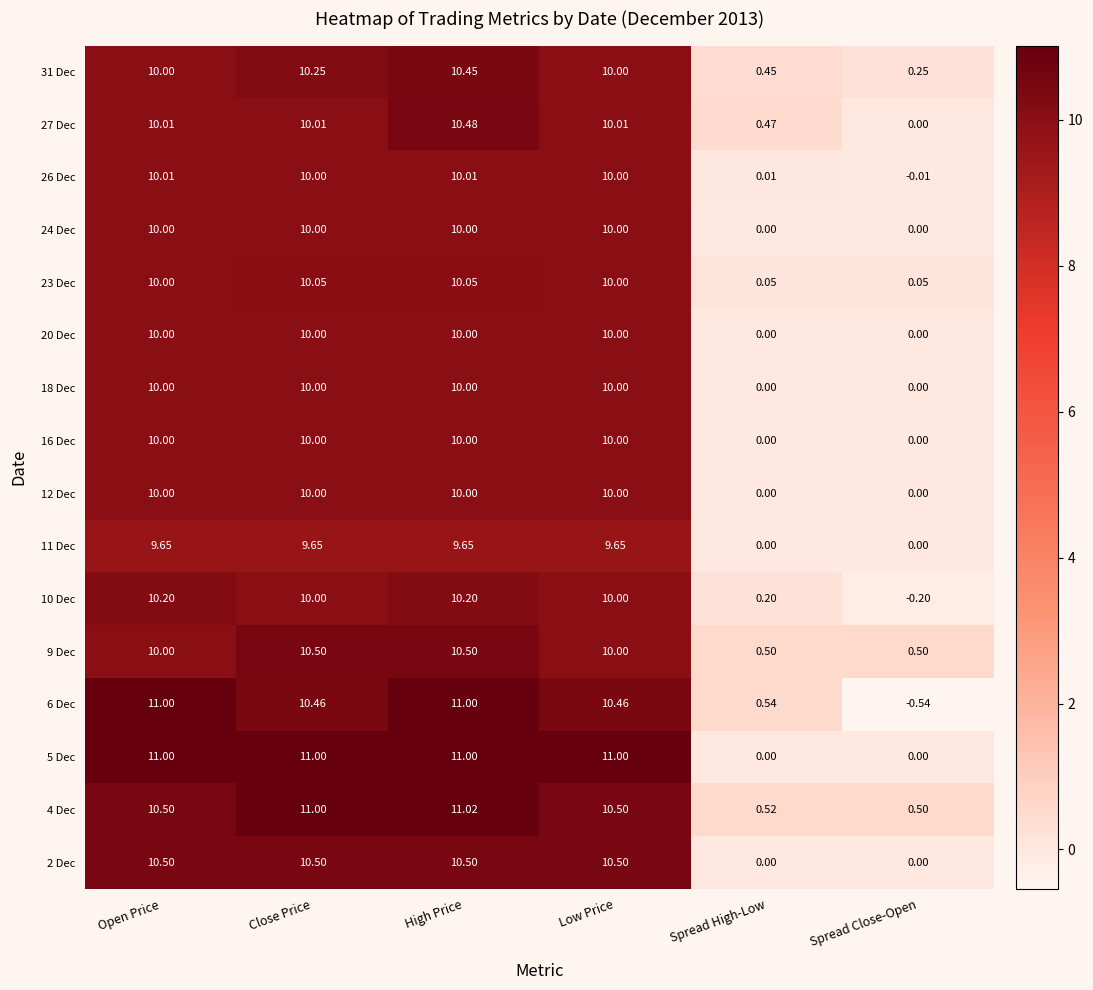

At which category is the sum across all series the highest?

High Price